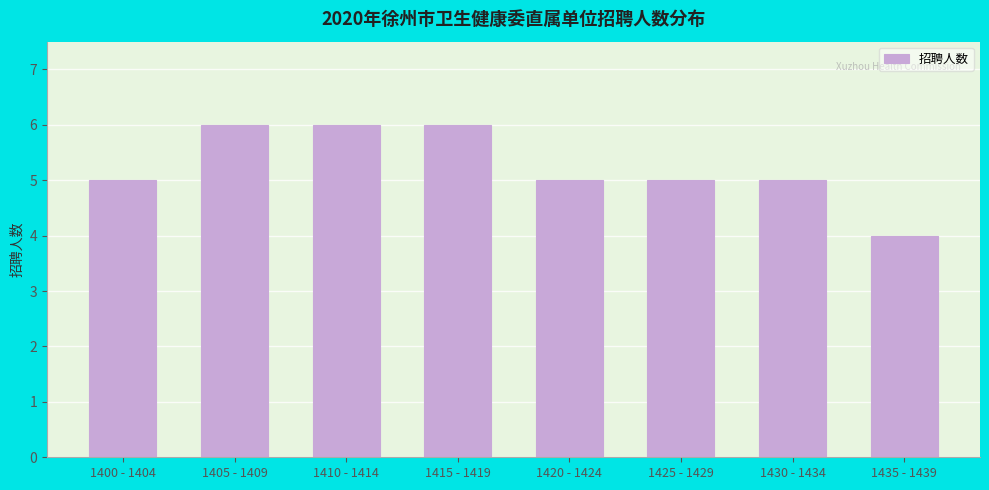

Reading left to right, list all the values displayed in this chart.

5	6	6	6	5	5	5	4